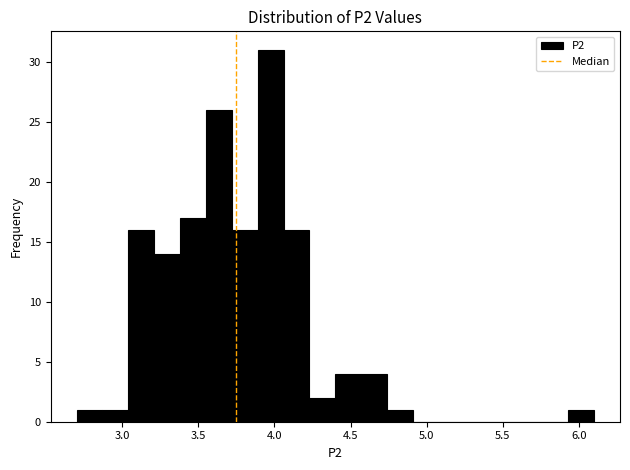

Around what value on the x-axis is the tallest bar? Give the approximate position of its centre, as read against the axis.

4.00